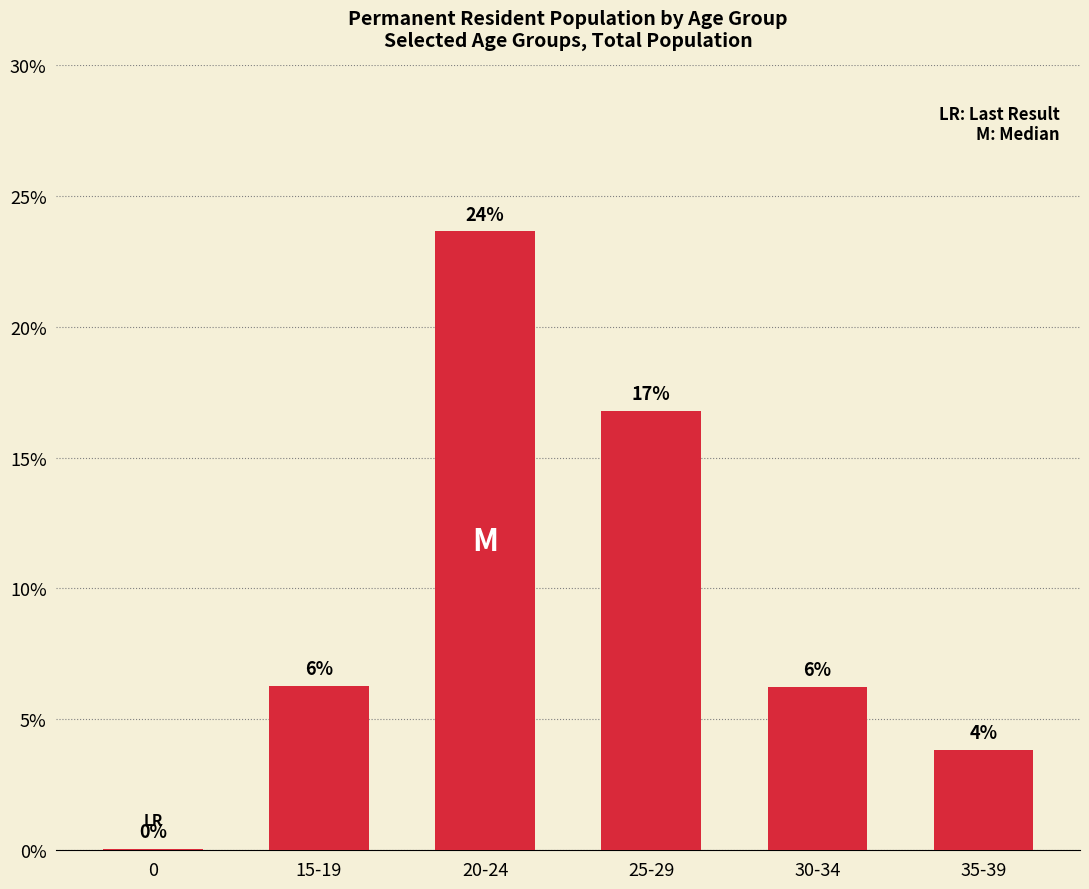

How many bars are there in total?

6